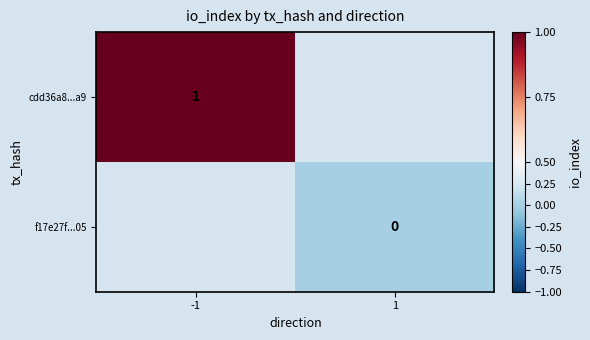

The value of cdd36a8...a9 at -1 is 1. True or false?

True